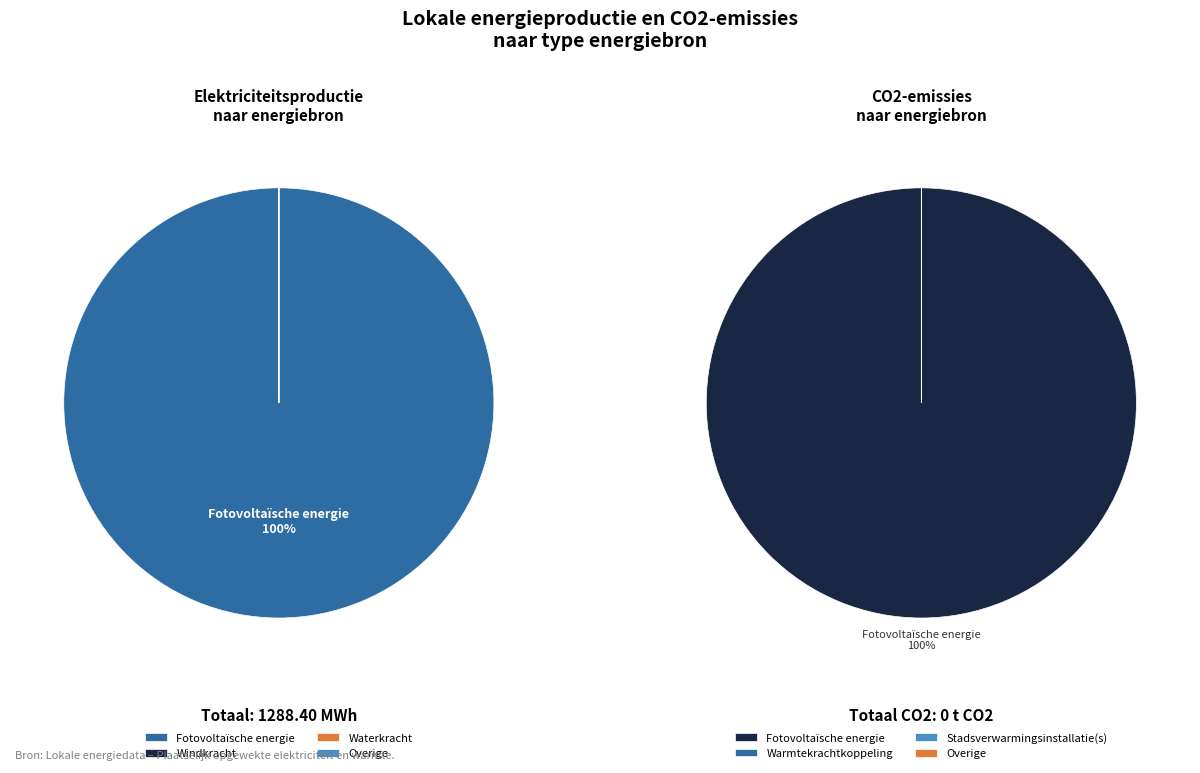

Rank the categories by value from lowest to highest.

Windkracht, Waterkracht, Overige, Fotovoltaïsche energie